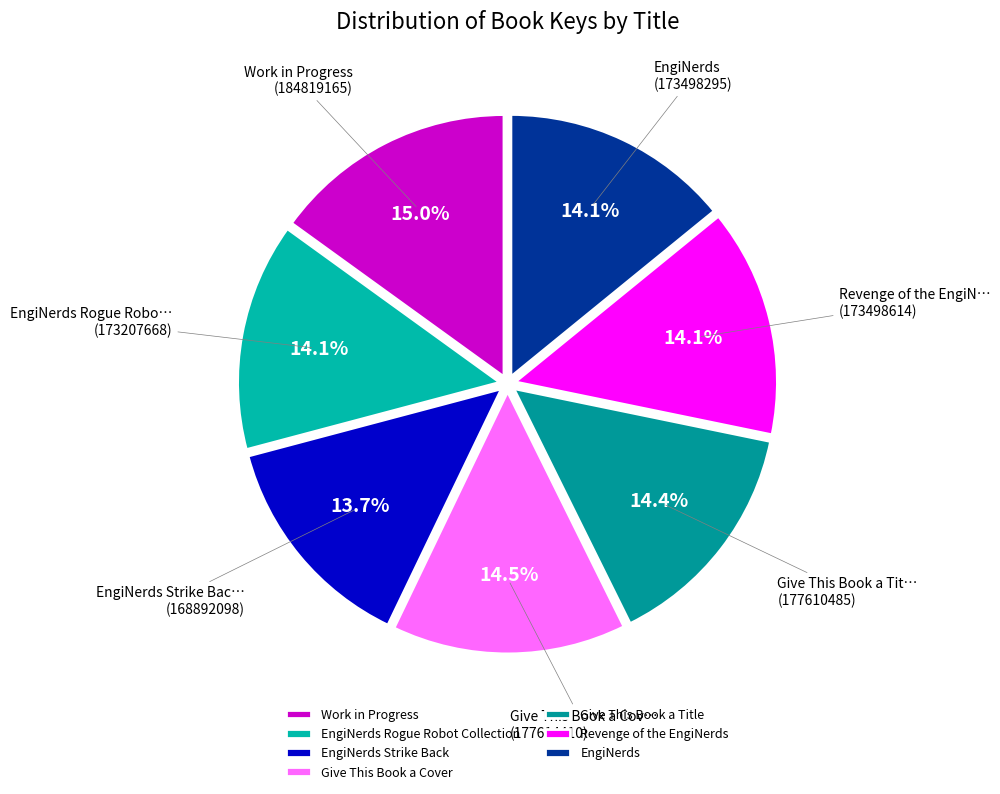

To the nearest percent, what percentage of the pie is EngiNerds Strike Back?

14%